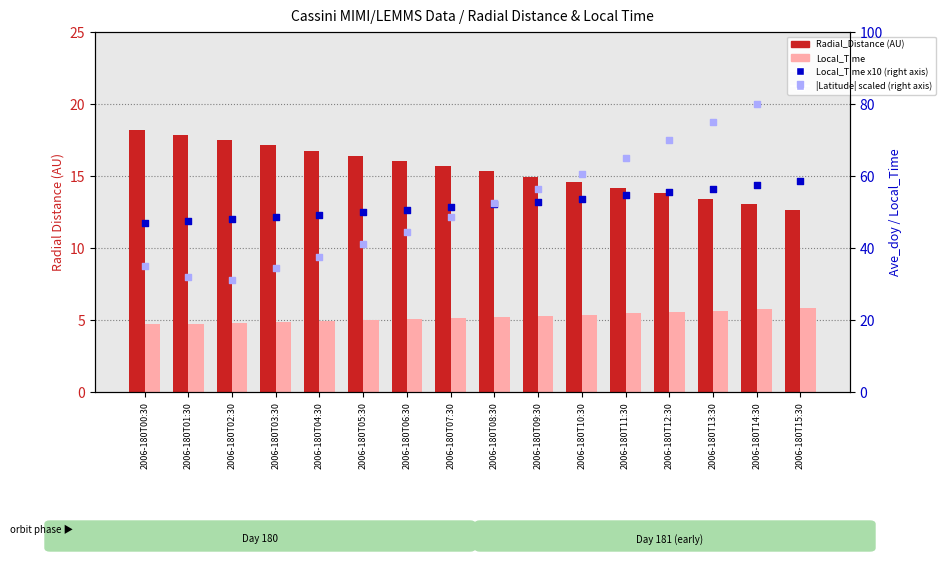

What is the total value across all series at 2006-180T00:30?

104.7